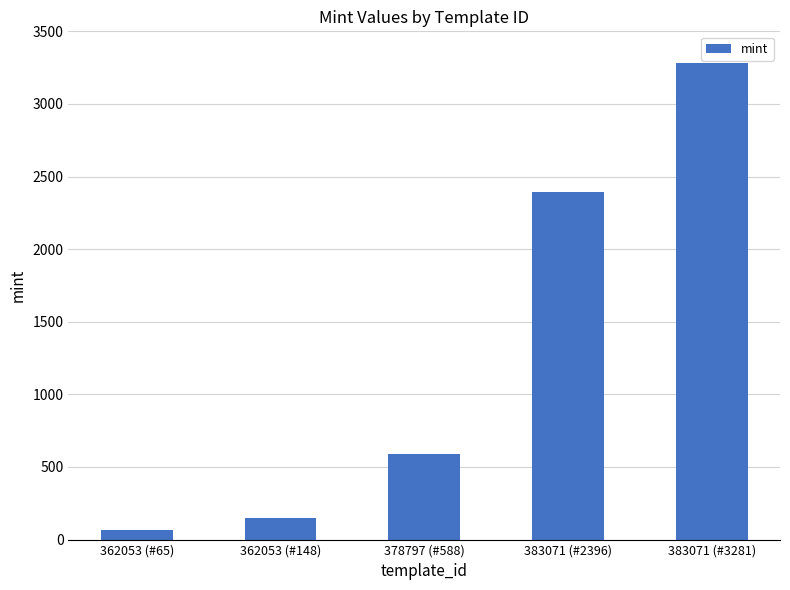

What is the change in value from 362053 (#65) to 383071 (#3281)?

+3216